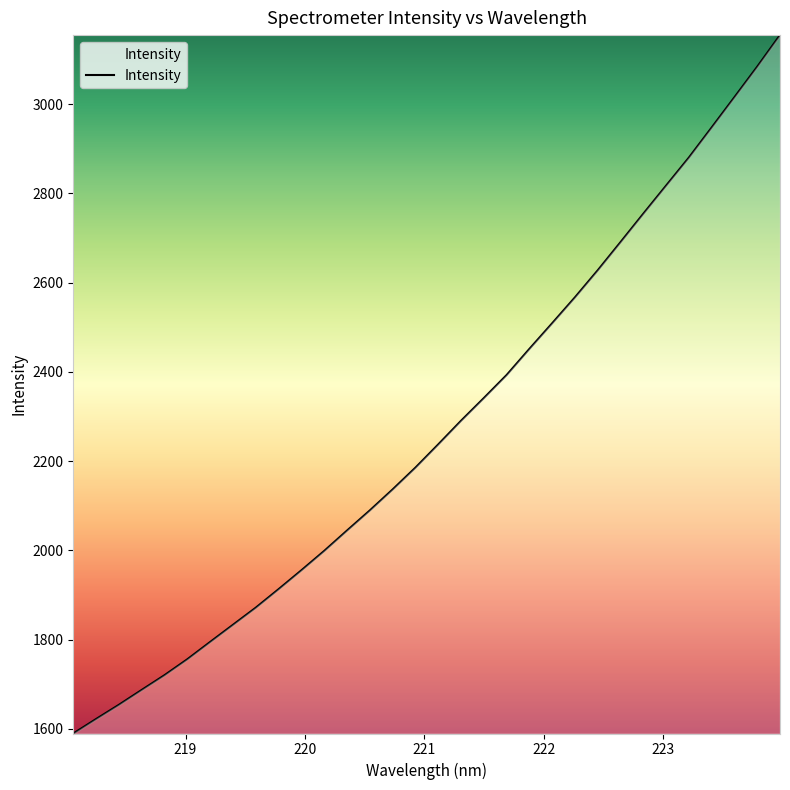

What is the maximum value shown in the chart?

3154.4